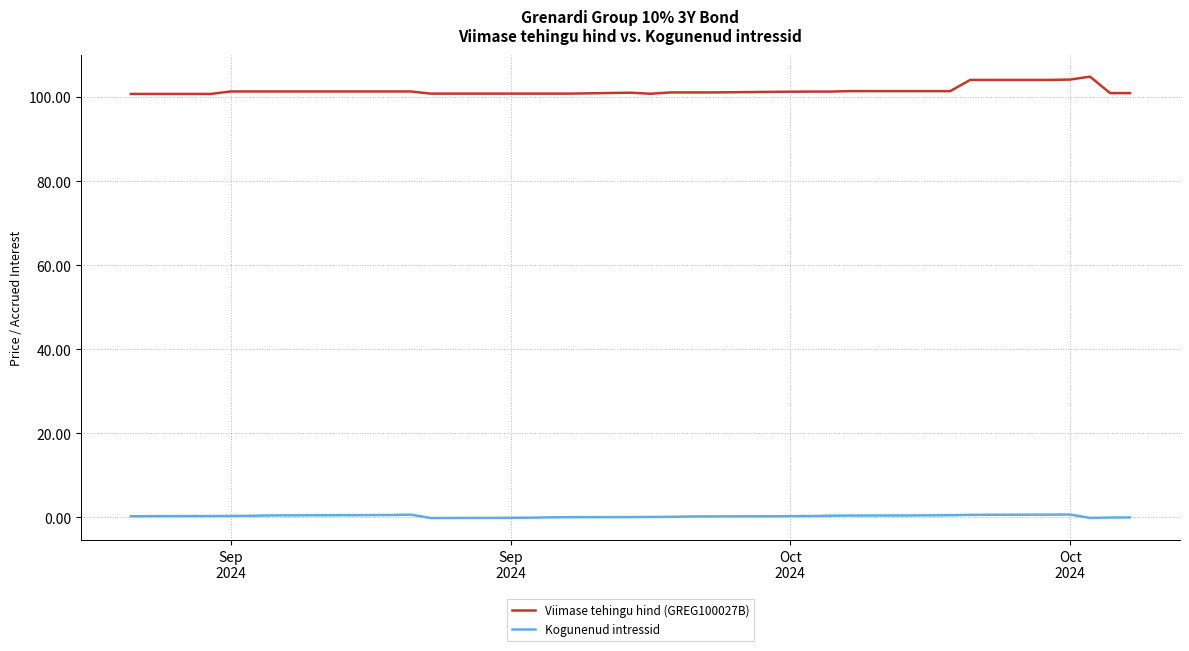

Rank the series by their maximum value, from highest to lowest.

Viimase tehingu hind (GREG100027B), Kogunenud intressid